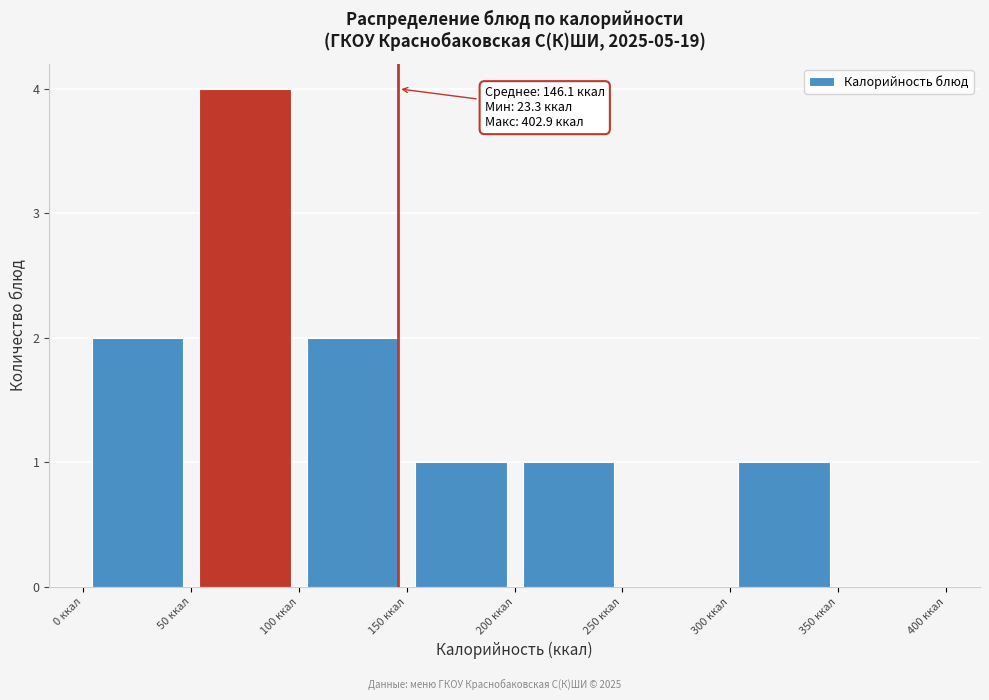

Which range on the x-axis has the tallest bar?

50 to 100